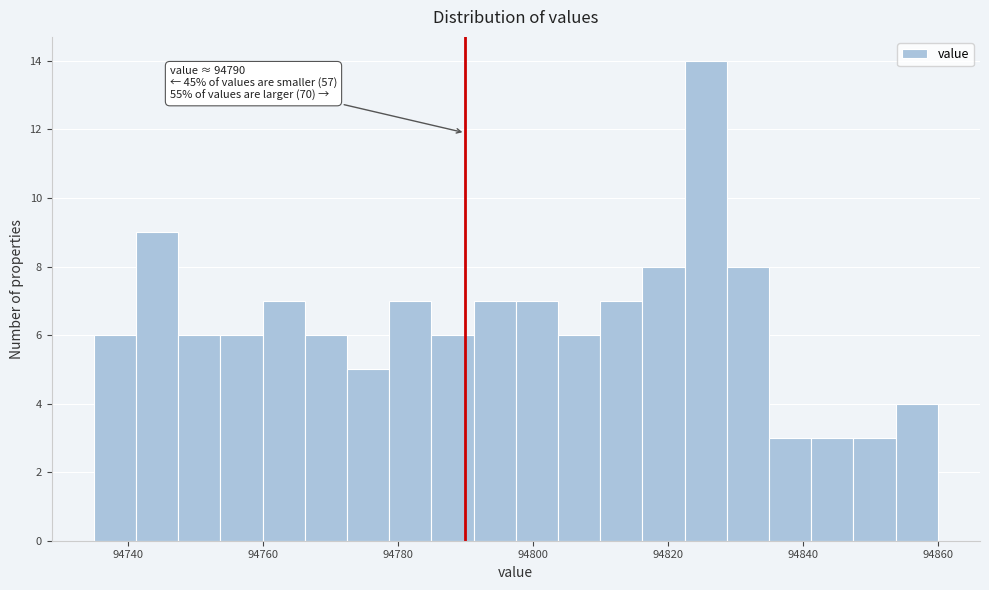

Read against the x-axis, roughly where is the centre of the tallest bar?

94826